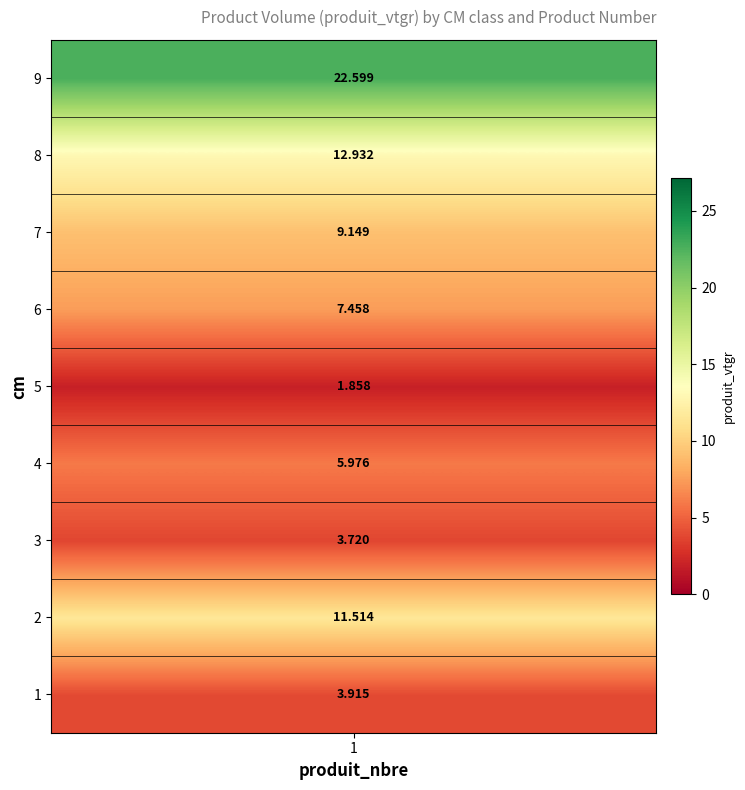

Rank the categories by value from highest to lowest.

9, 8, 2, 7, 6, 4, 1, 3, 5